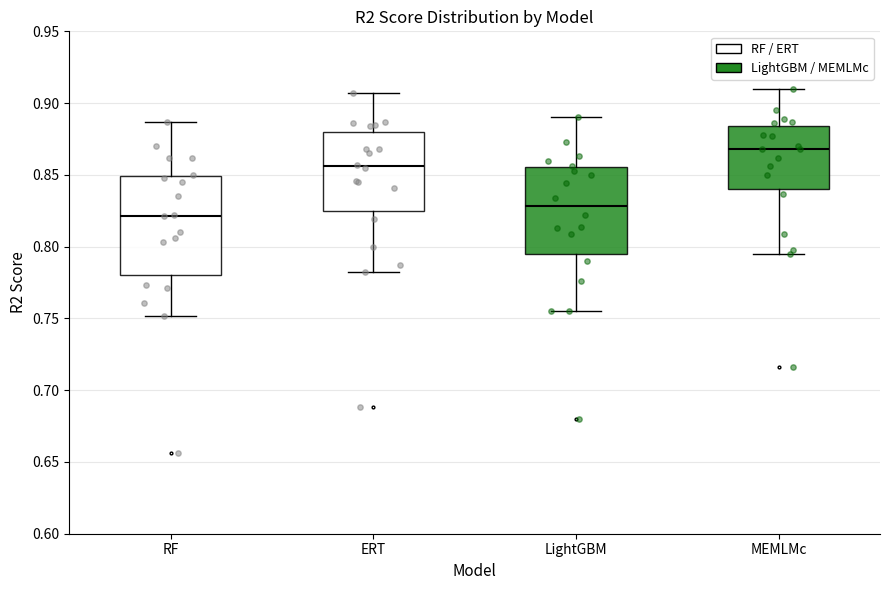

Comparing the boxes themselves (not the whiskers), which one is the tallest?

RF